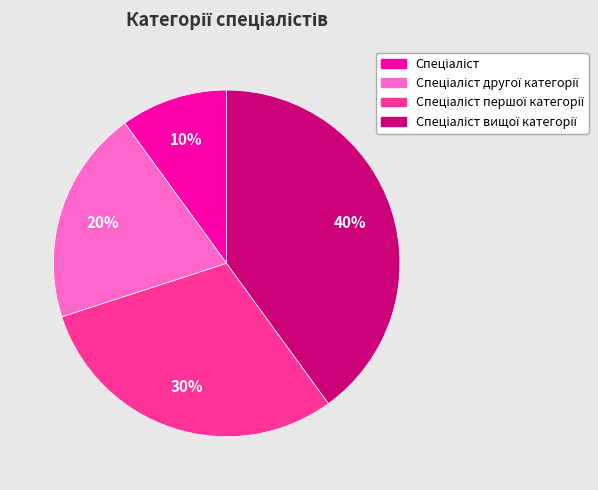

Count the number of slices in the pie.

4